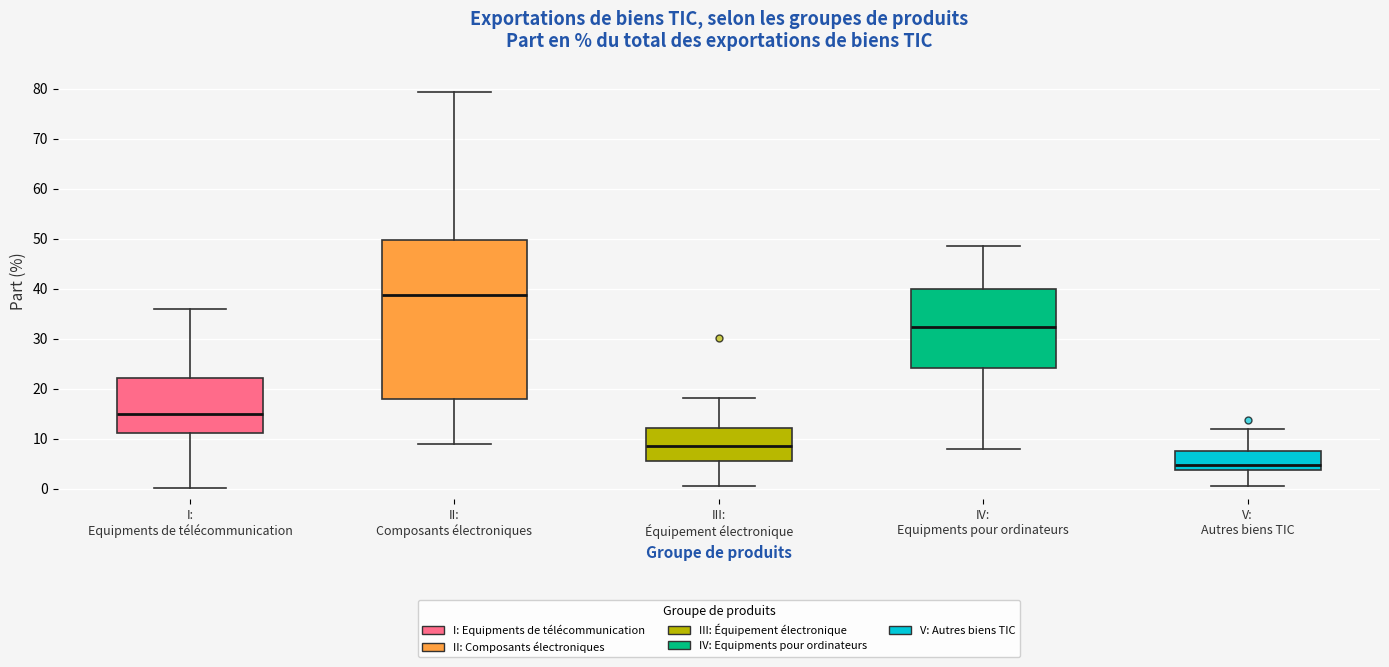

Where does the lower whisker of the box for V: Autres biens TIC end on the y-axis? The values are not printed on the chart, so give them approximately, as read against the axis.

0